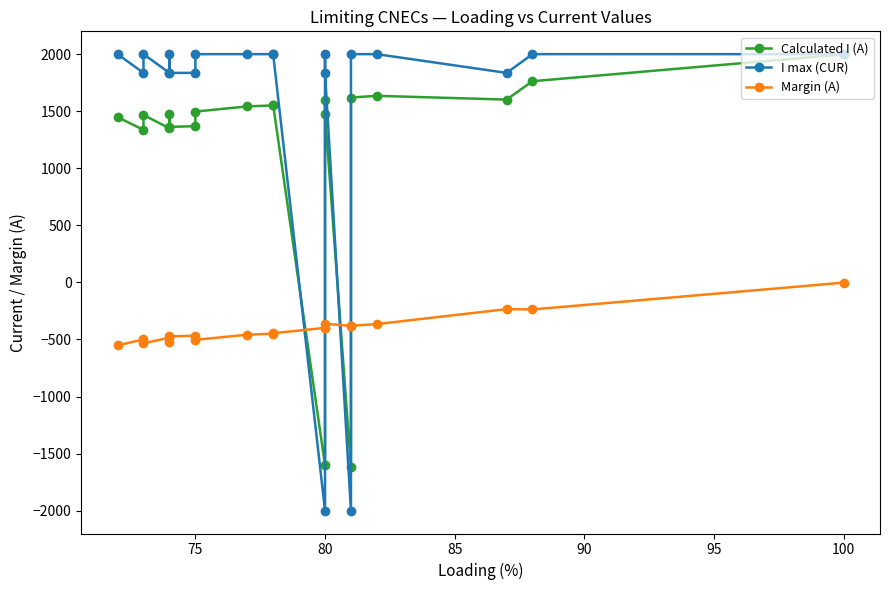

The Margin (A) series shows -124 at 85. True or false?

False